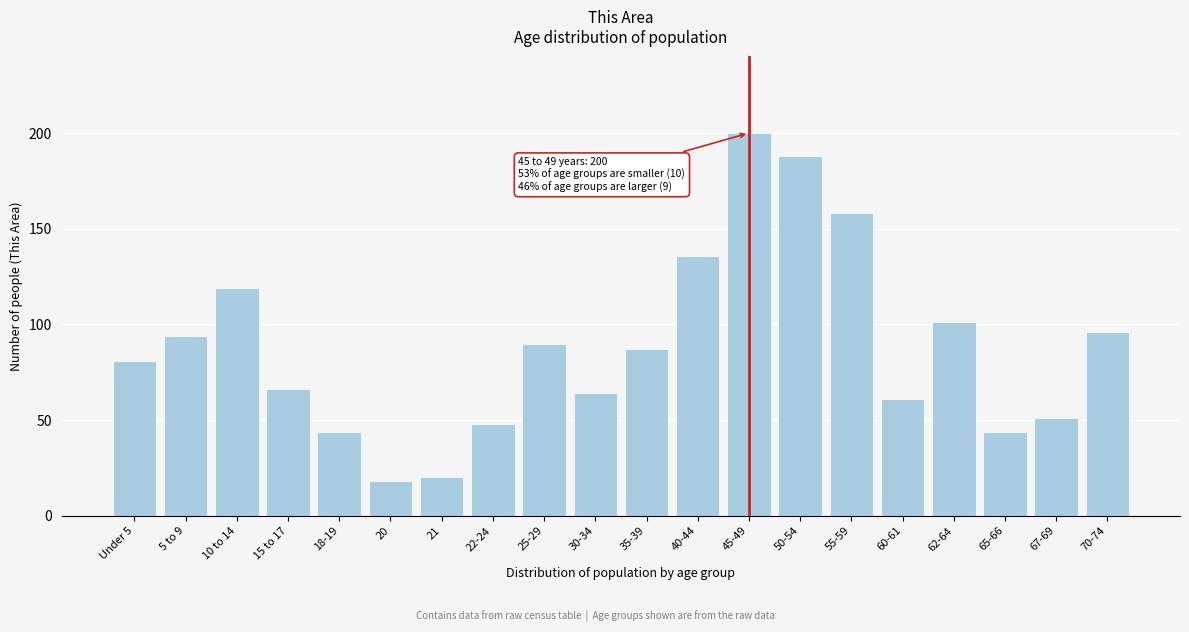

Reading left to right, transcribe all the data shown in this chart.

81	94	119	66	44	18	20	48	90	64	87	136	200	188	158	61	101	44	51	96